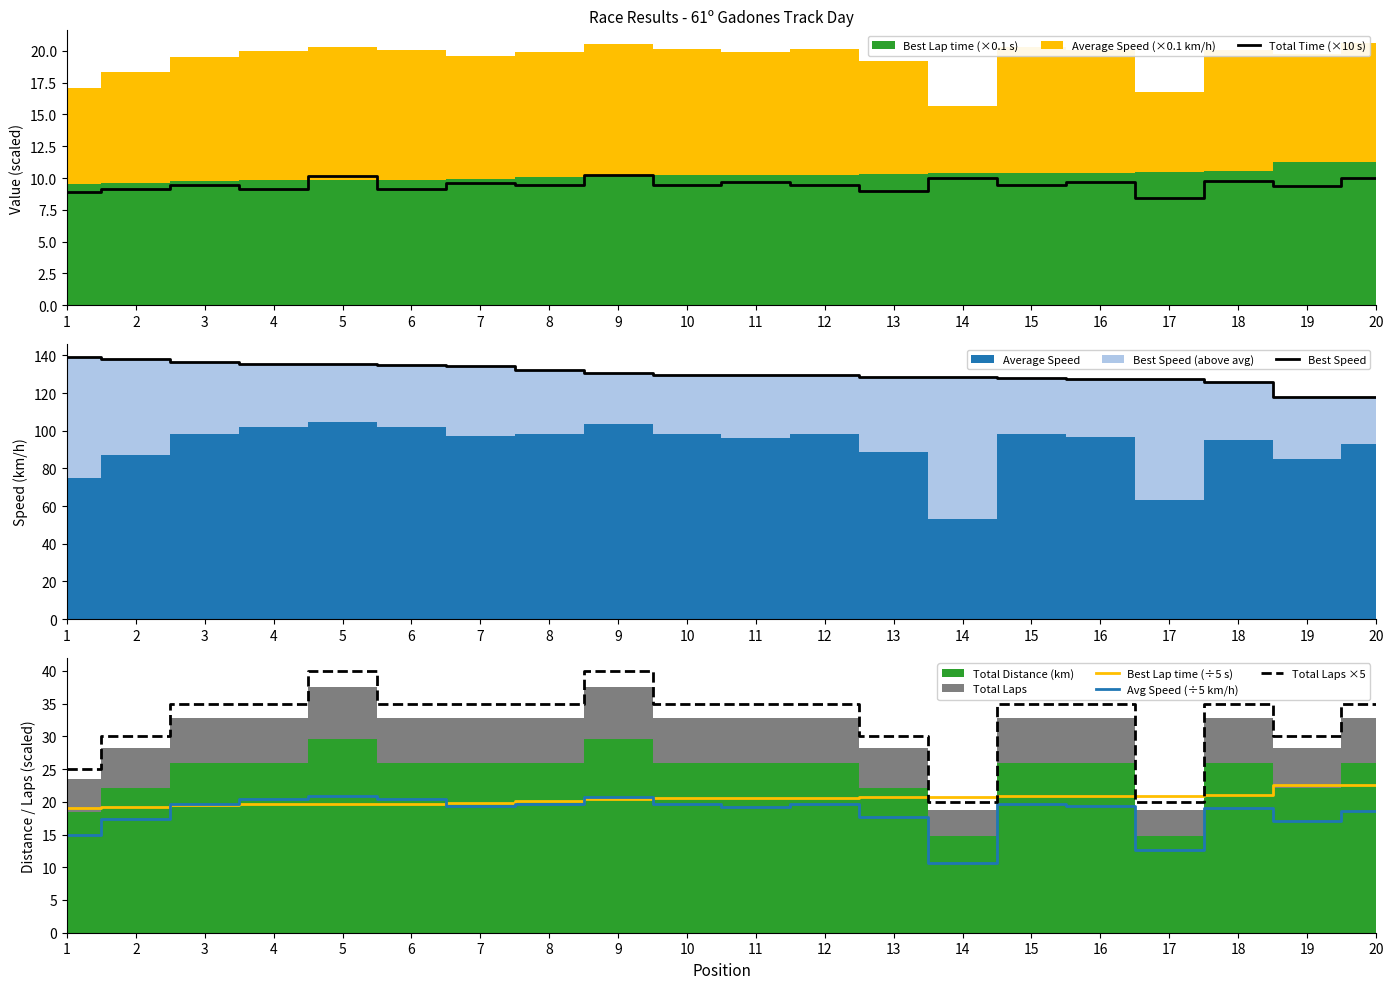

What is the value of the Total Laps ×5 point at the 5th from the left?

40.0